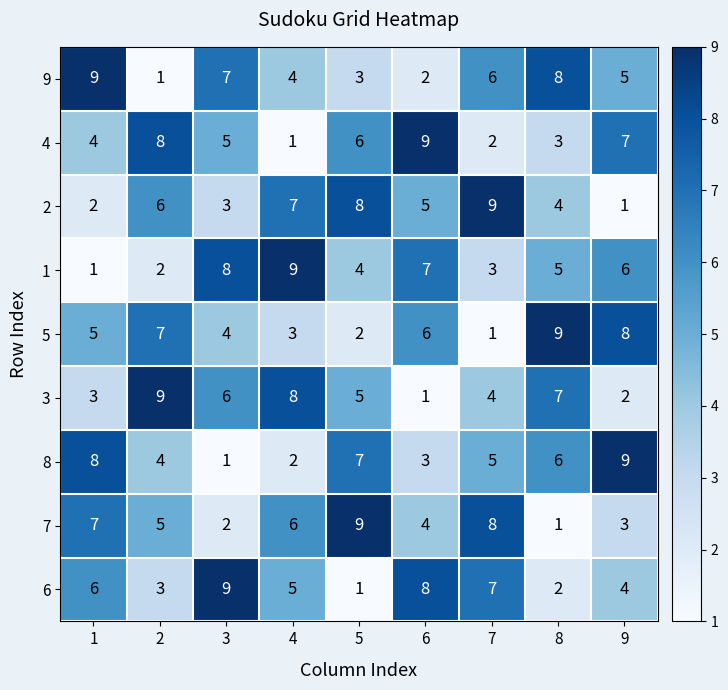

What is the maximum value for 6?

9